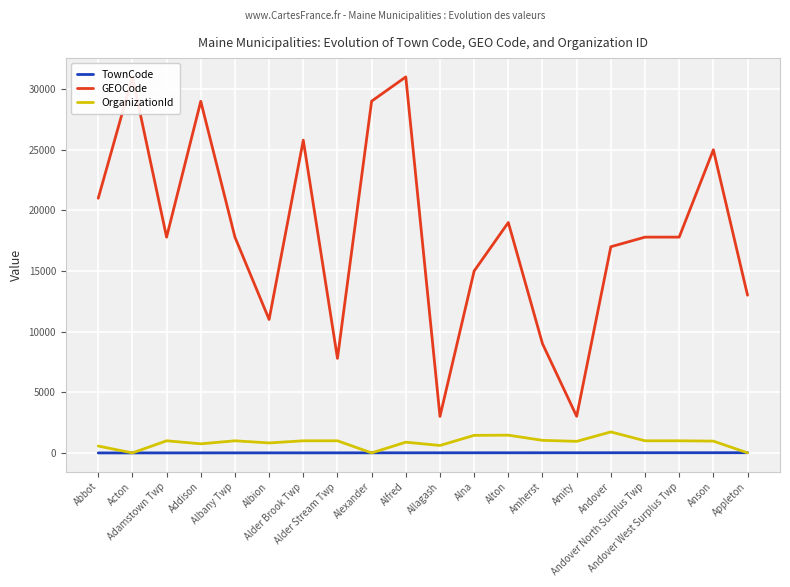

True or false: GEOCode has a value of 3010 at Allagash.

True